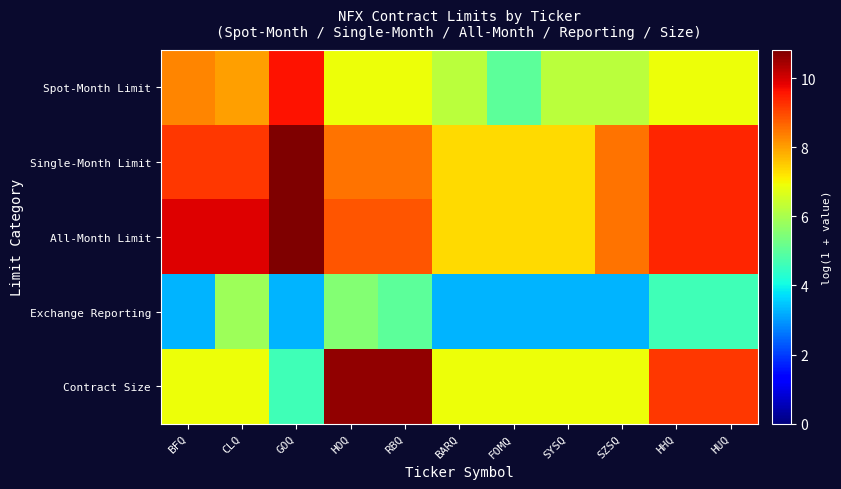

Reading left to right, transcribe all the data shown in this chart.

Spot-Month Limit: BFQ=8.3	CLQ=8.0	GOQ=9.6	HOQ=6.9	RBQ=6.9	BARQ=6.2	FOMQ=5.0	SYSQ=6.2	SZSQ=6.2	HHQ=6.9	HUQ=6.9
Single-Month Limit: BFQ=9.2	CLQ=9.2	GOQ=10.8	HOQ=8.5	RBQ=8.5	BARQ=7.3	FOMQ=7.3	SYSQ=7.3	SZSQ=8.5	HHQ=9.4	HUQ=9.4
All-Month Limit: BFQ=9.9	CLQ=9.9	GOQ=10.8	HOQ=8.9	RBQ=8.9	BARQ=7.3	FOMQ=7.3	SYSQ=7.3	SZSQ=8.5	HHQ=9.4	HUQ=9.4
Exchange Reporting: BFQ=3.3	CLQ=5.9	GOQ=3.3	HOQ=5.5	RBQ=5.0	BARQ=3.3	FOMQ=3.3	SYSQ=3.3	SZSQ=3.3	HHQ=4.6	HUQ=4.6
Contract Size: BFQ=6.9	CLQ=6.9	GOQ=4.6	HOQ=10.6	RBQ=10.6	BARQ=6.9	FOMQ=6.9	SYSQ=6.9	SZSQ=6.9	HHQ=9.2	HUQ=9.2